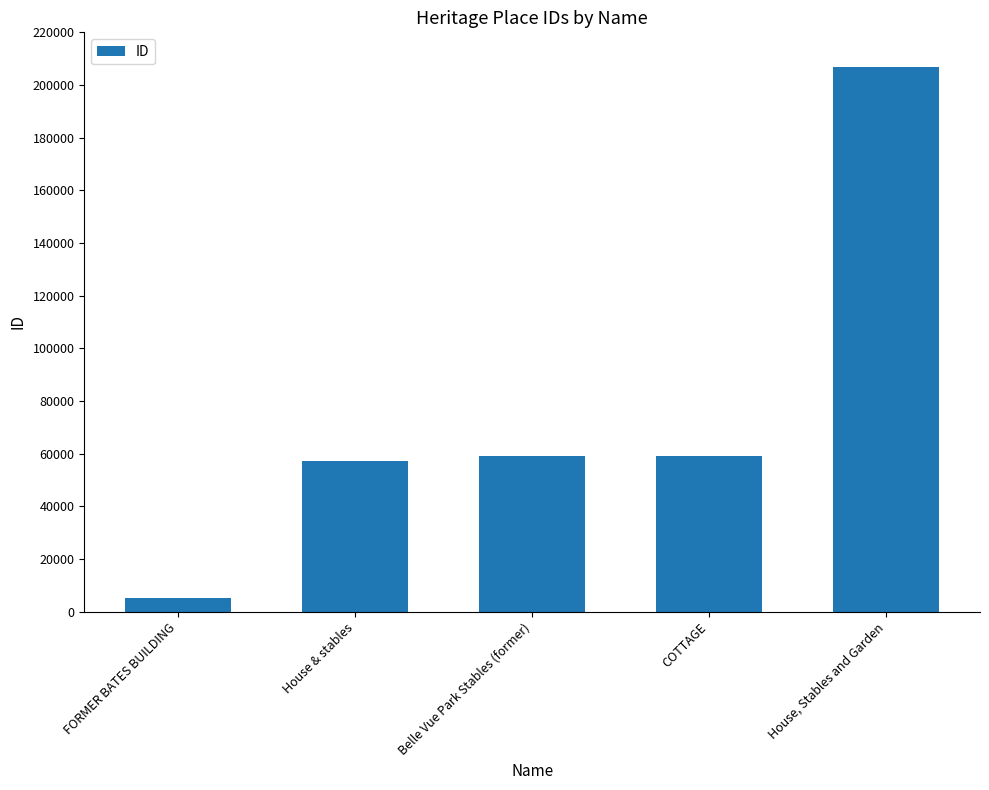

The value at COTTAGE is 23492. True or false?

False